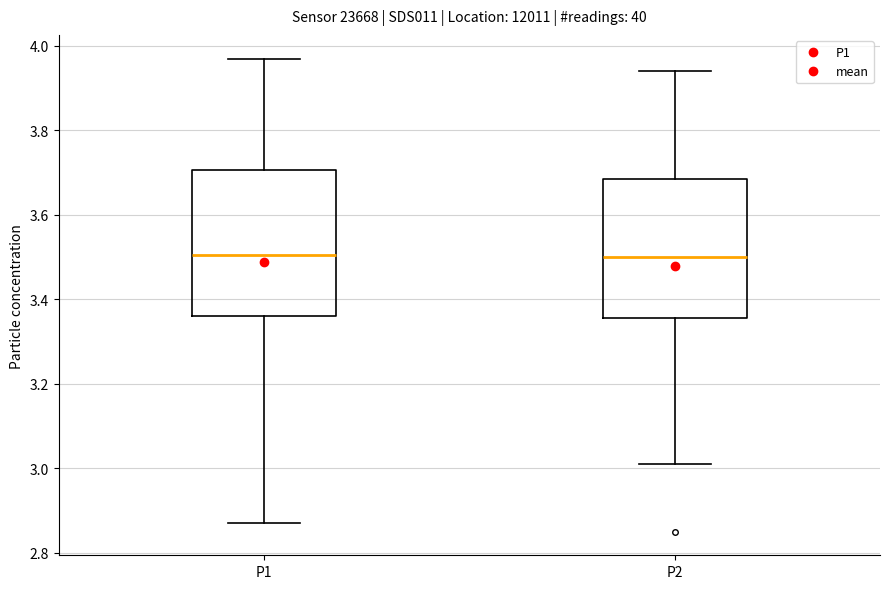

Reading left to right, read every box against the y-axis: the position of its median line, the range the box covers, and the ends of its whiskers. The values are not printed on the chart, so give them approximately, as read against the axis.

P1: median 3.50, box 3.36 to 3.70, whiskers 2.88 to 3.98
P2: median 3.50, box 3.36 to 3.68, whiskers 3.02 to 3.94